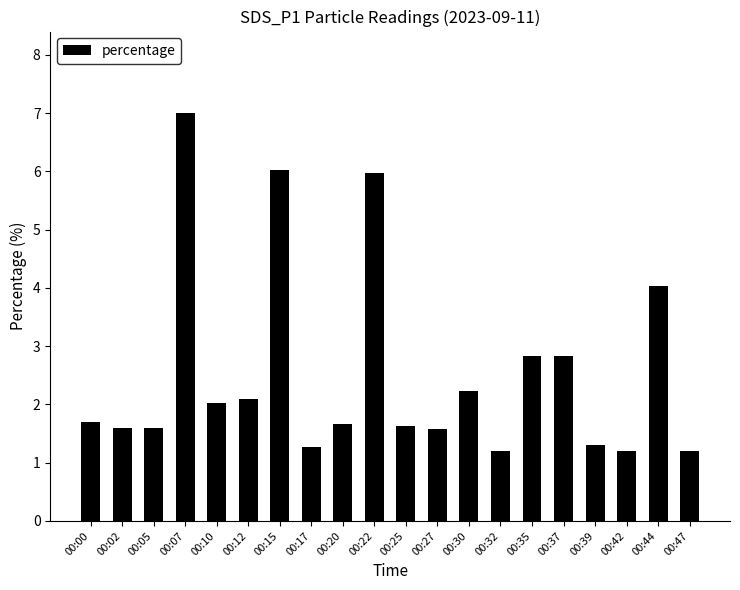

How many categories are shown in the chart?

20